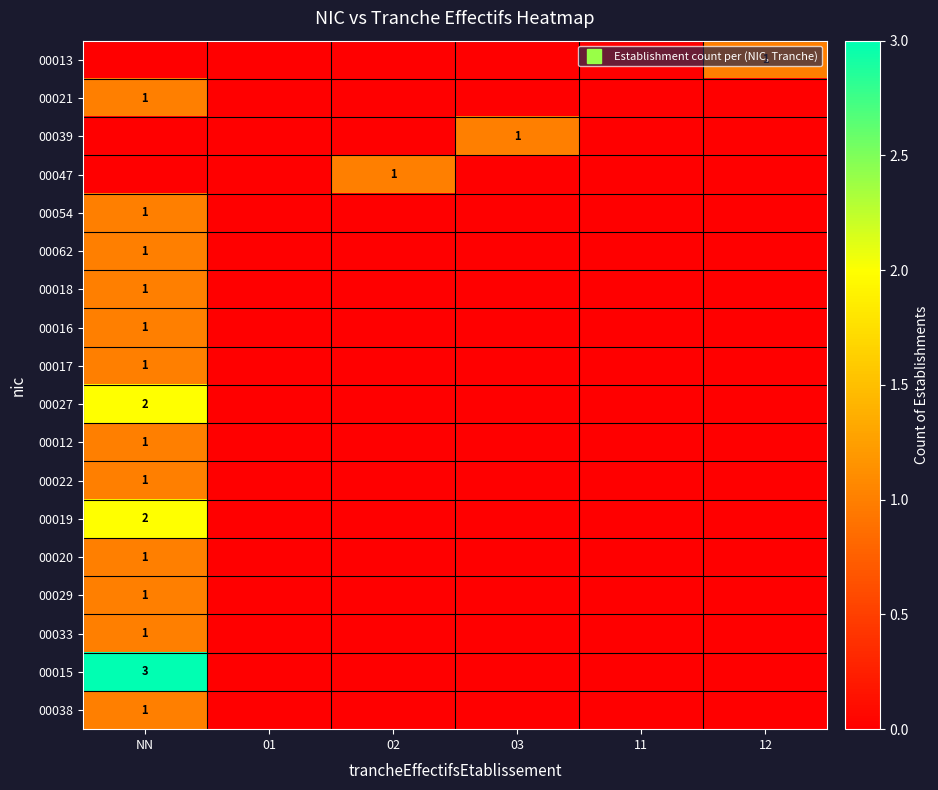

The value of 00027 at 03 is 1. True or false?

False